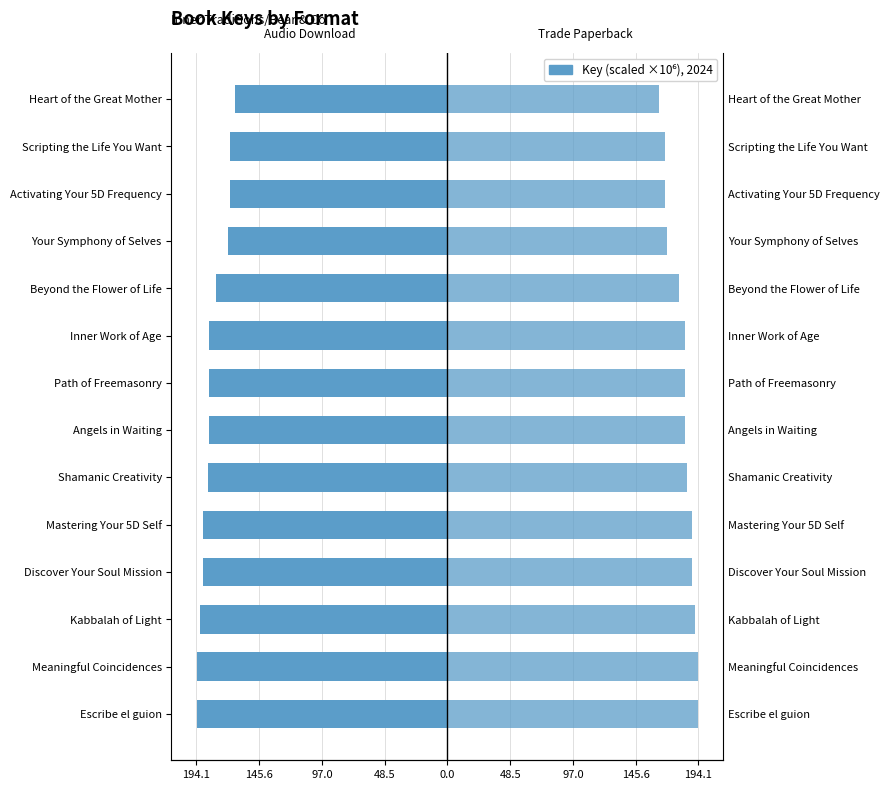

The value of Trade Paperback at Beyond the Flower of Life is 103.8. True or false?

False